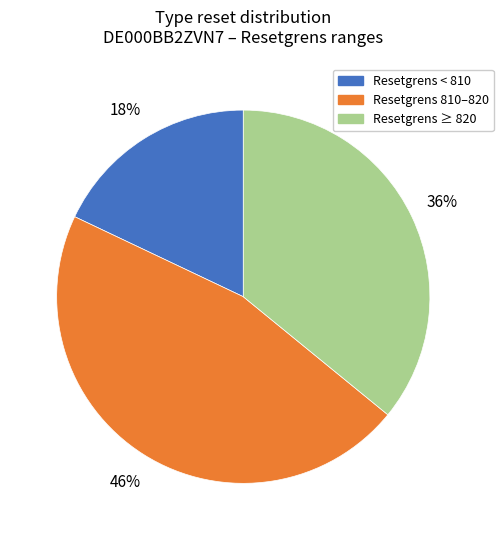

To the nearest percent, what percentage of the pie is Resetgrens ≥ 820?

36%